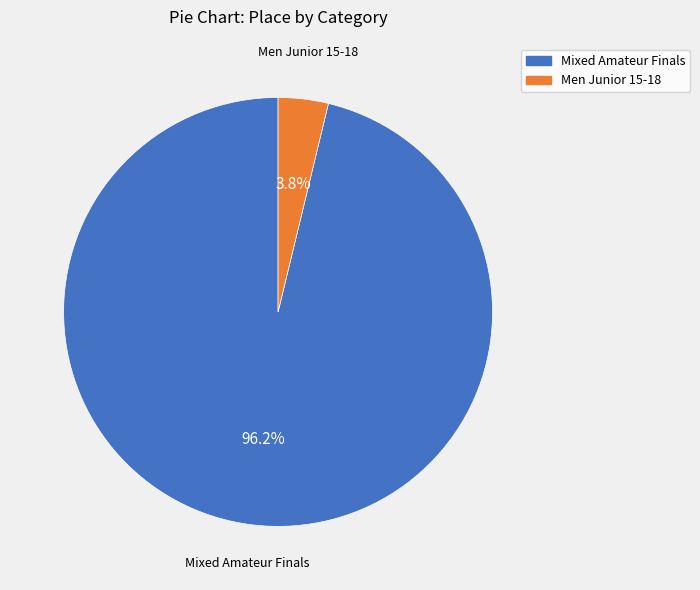

Count the number of slices in the pie.

2